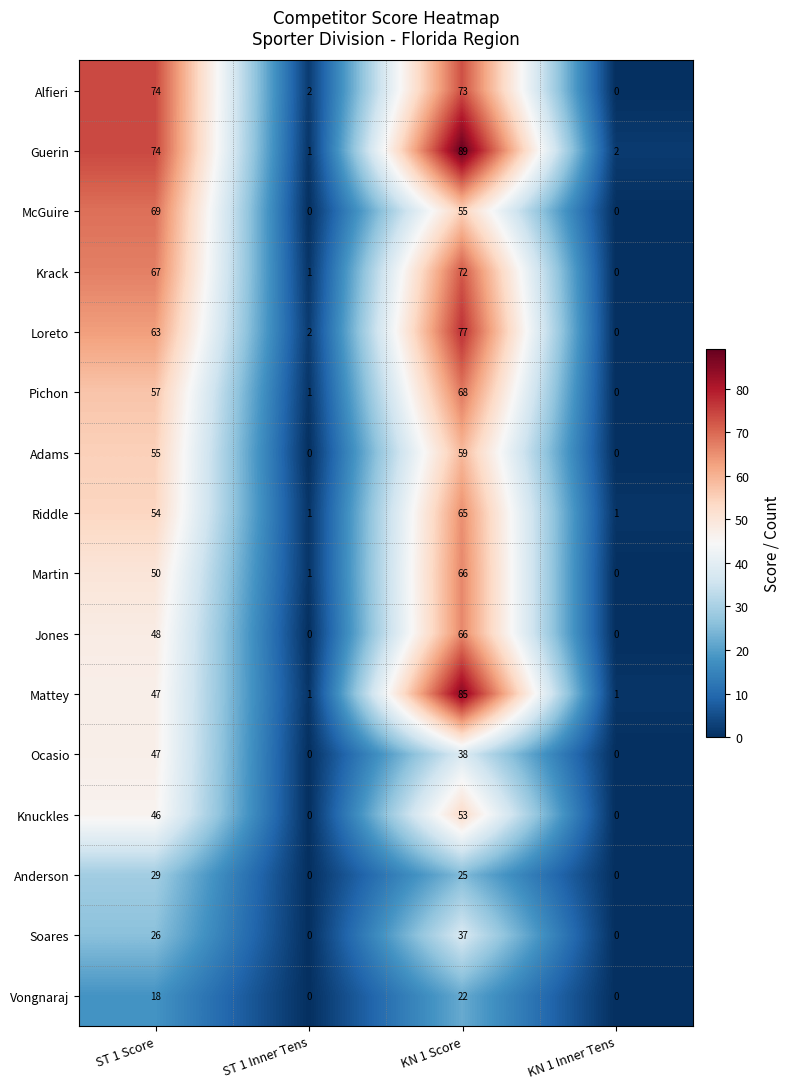

What is the highest value of the Martin series?

66